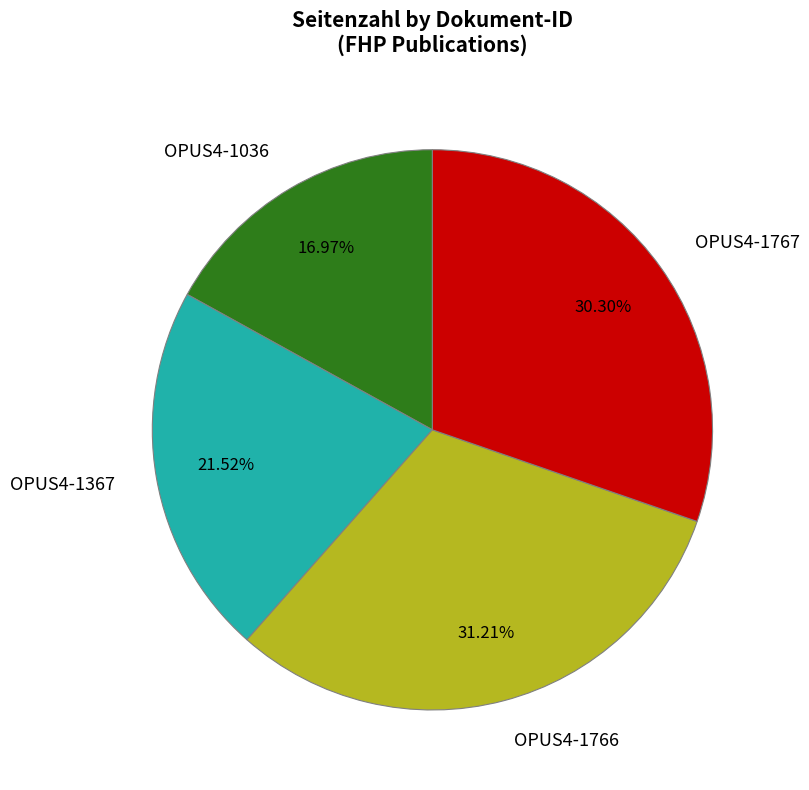

What percentage is NOT represented by OPUS4-1767?

69.7%